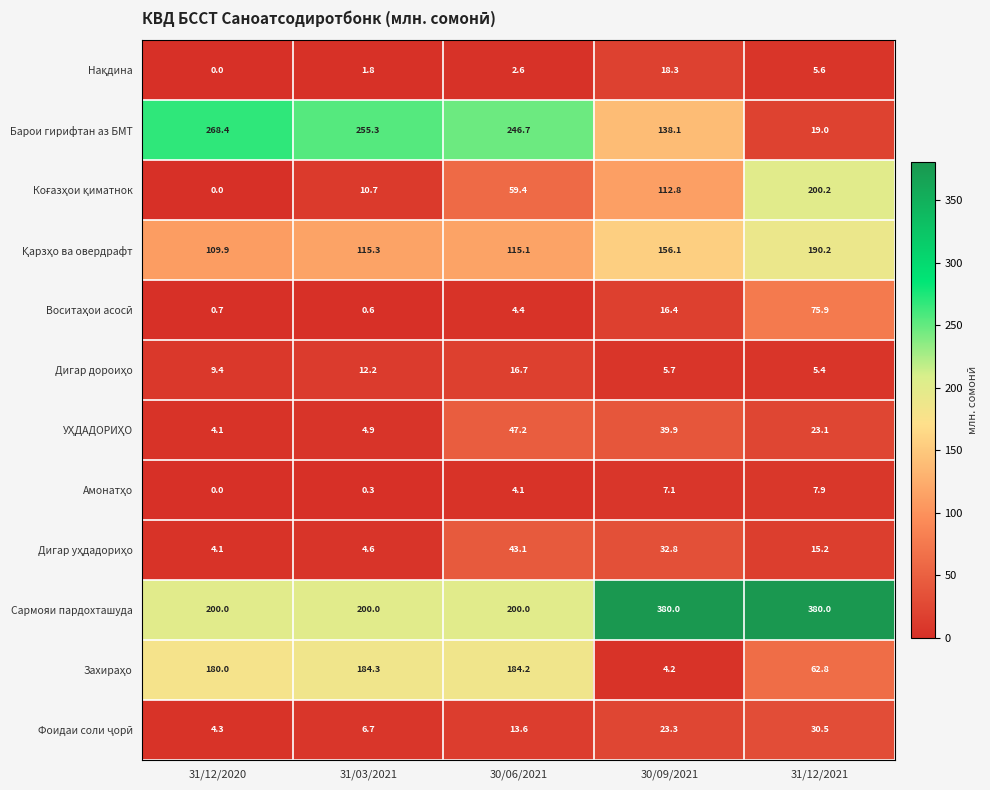

Between 30/09/2021 and 31/12/2021, which series saw the biggest shift?

Барои гирифтан аз БМТ